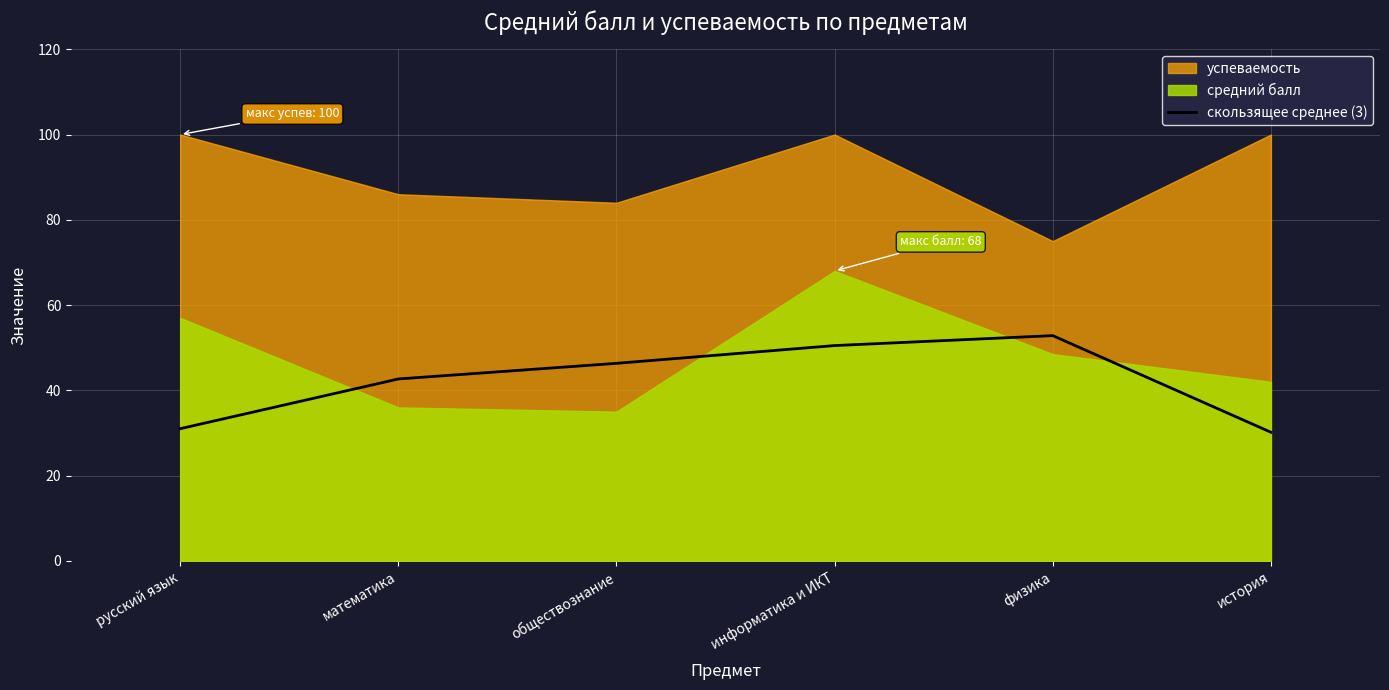

The скользящее среднее (3) series shows 30.2 at история. True or false?

True